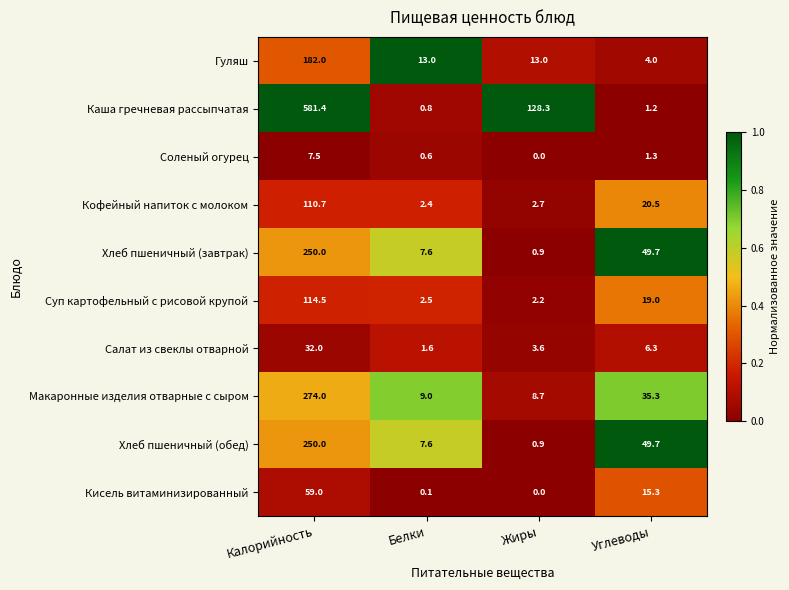

Which series changed the most between Калорийность and Жиры?

Каша гречневая рассыпчатая